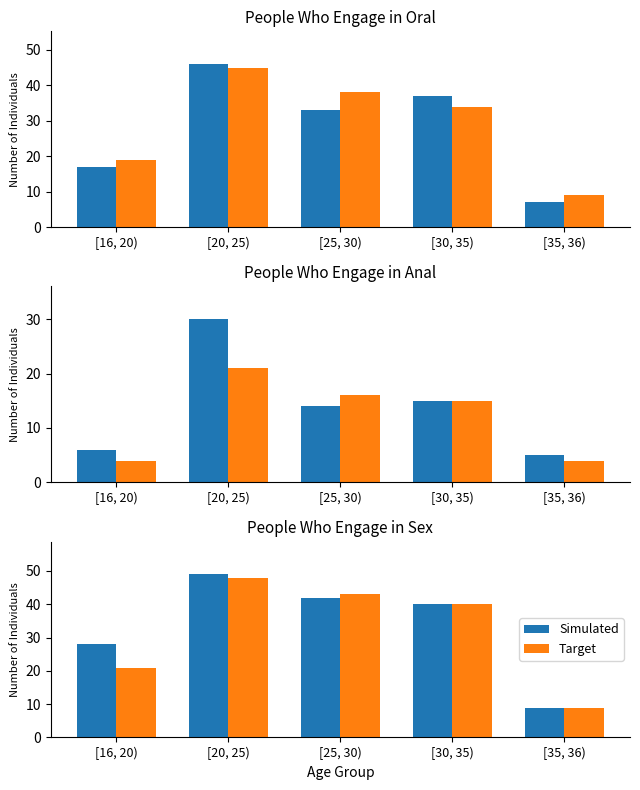

List the labels in order of Target value, smallest first.

[35, 36), [16, 20), [30, 35), [25, 30), [20, 25)